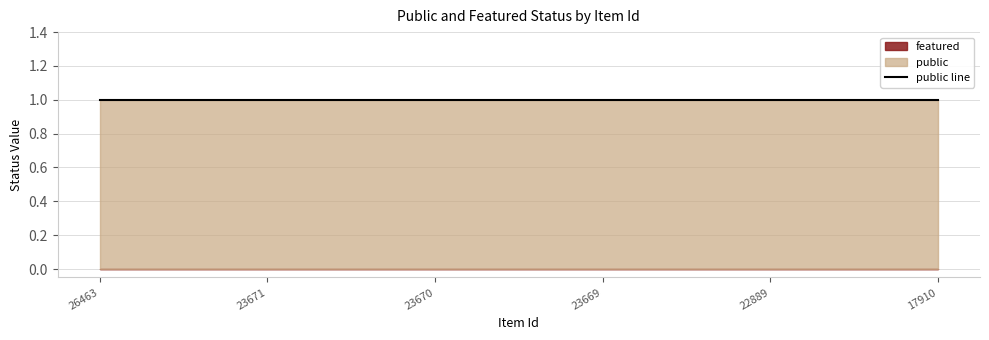

How many lines are shown in the chart?

2